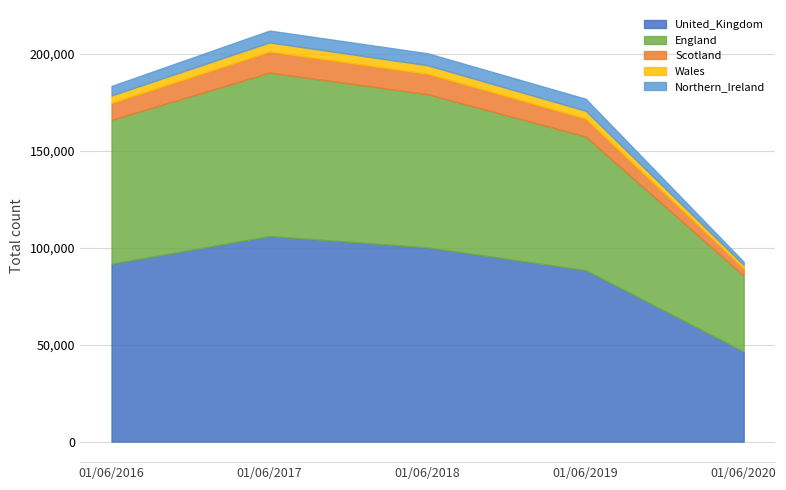

How many lines are shown in the chart?

5